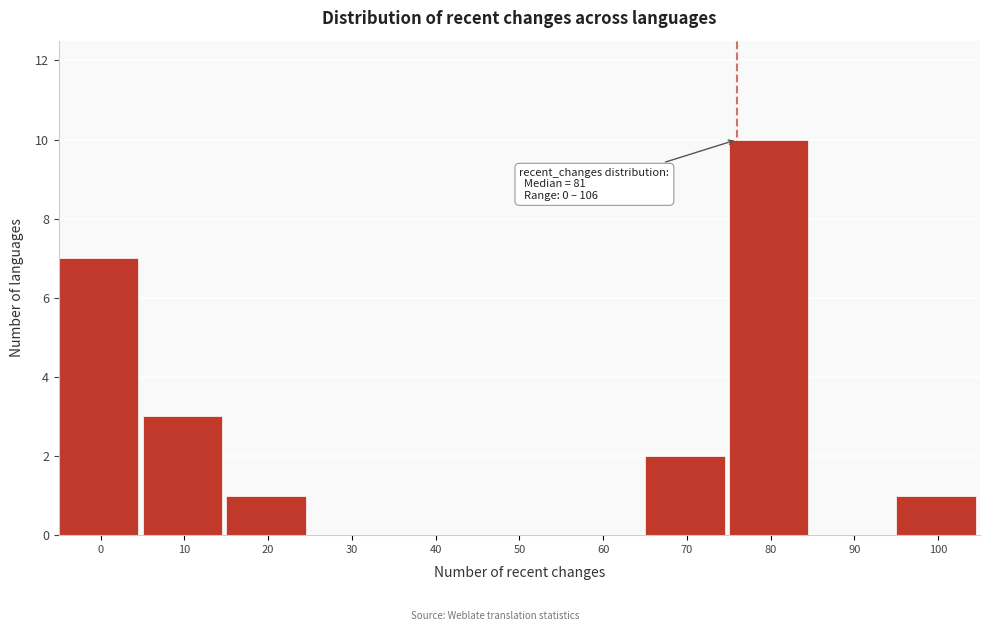

Reading left to right, what are all the values shown in this chart?

0=7	10=3	20=1	30=0	40=0	50=0	60=0	70=2	80=10	90=0	100=1